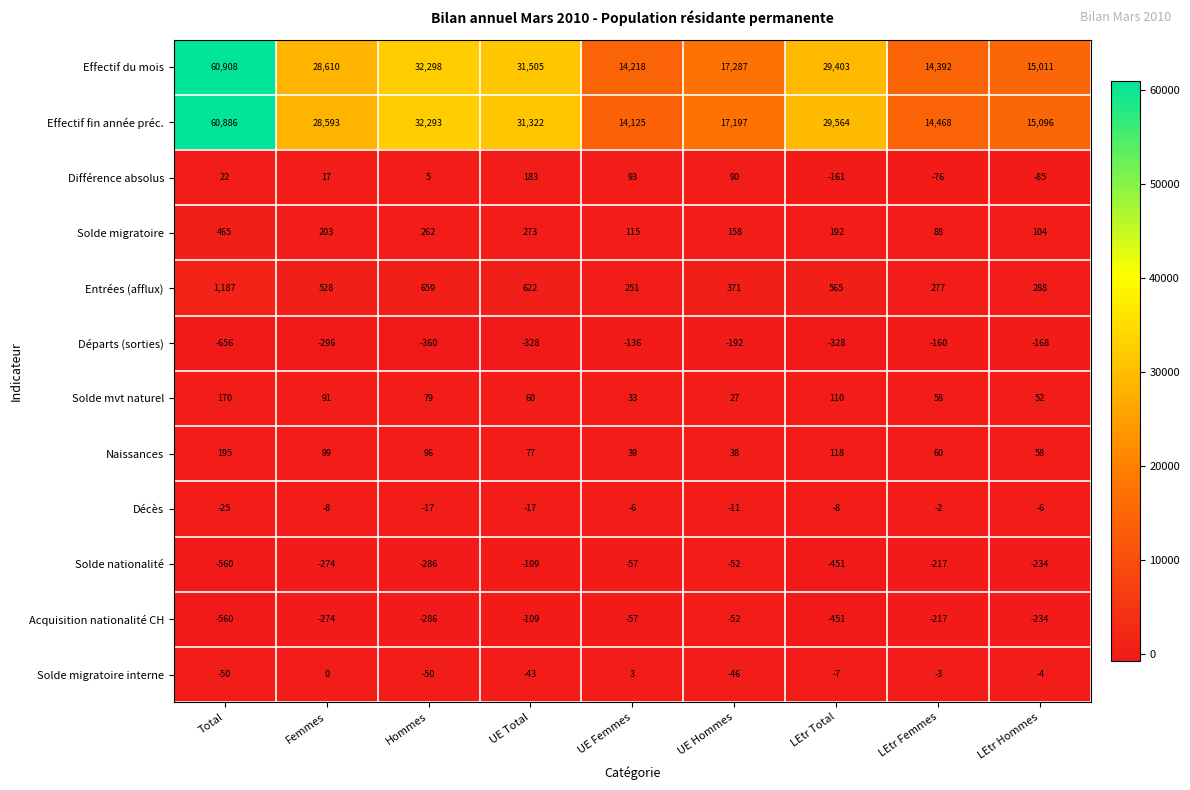

What is the maximum value for Solde mvt naturel?

170